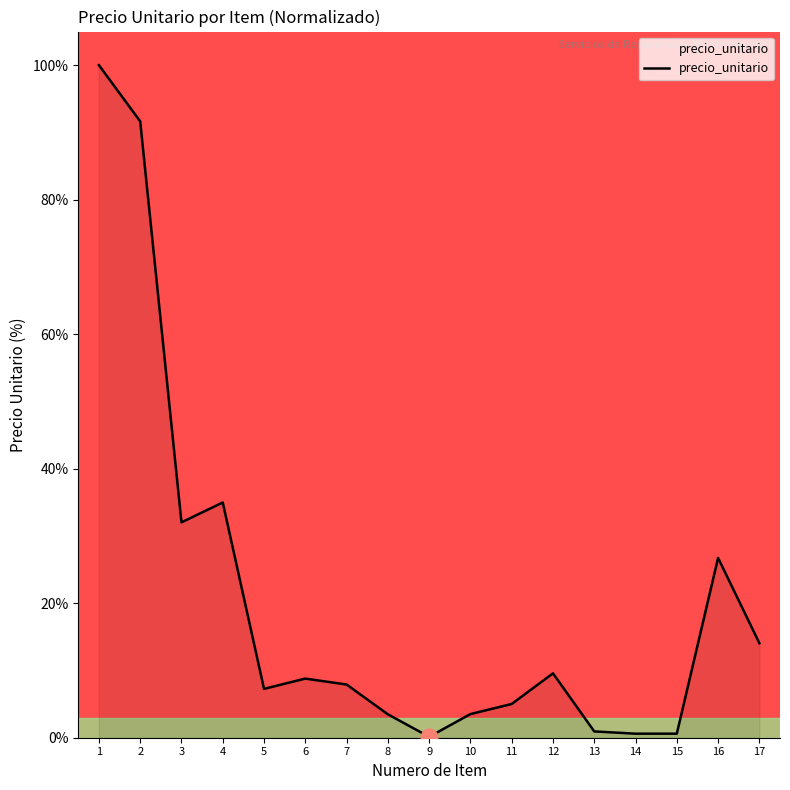

What is the maximum value shown in the chart?

100.0